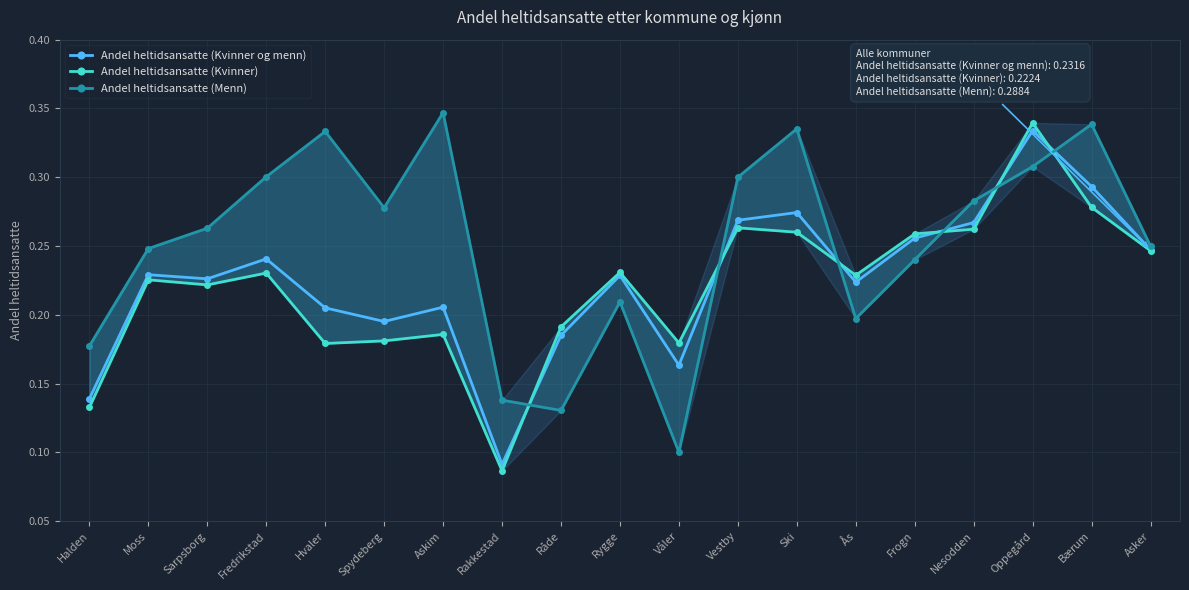

Reading right to left, transcribe all the data shown in this chart.

Andel heltidsansatte (Kvinner og menn): 0.2	0.3	0.3	0.3	0.3	0.2	0.3	0.3	0.2	0.2	0.2	0.1	0.2	0.2	0.2	0.2	0.2	0.2	0.1
Andel heltidsansatte (Kvinner): 0.2	0.3	0.3	0.3	0.3	0.2	0.3	0.3	0.2	0.2	0.2	0.1	0.2	0.2	0.2	0.2	0.2	0.2	0.1
Andel heltidsansatte (Menn): 0.2	0.3	0.3	0.3	0.2	0.2	0.3	0.3	0.1	0.2	0.1	0.1	0.3	0.3	0.3	0.3	0.3	0.2	0.2